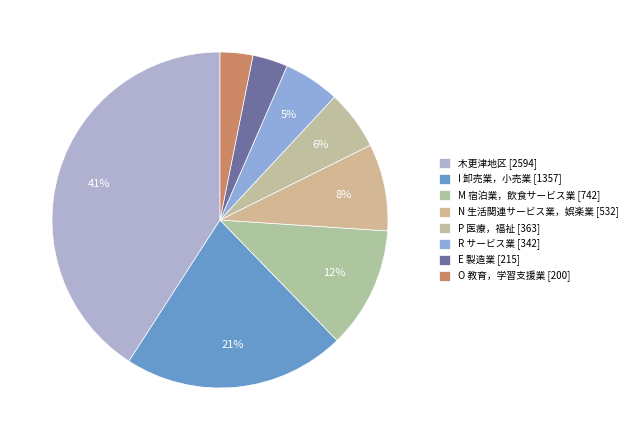

To the nearest percent, what is the difference between the largest and smallest slice percentages?

38%